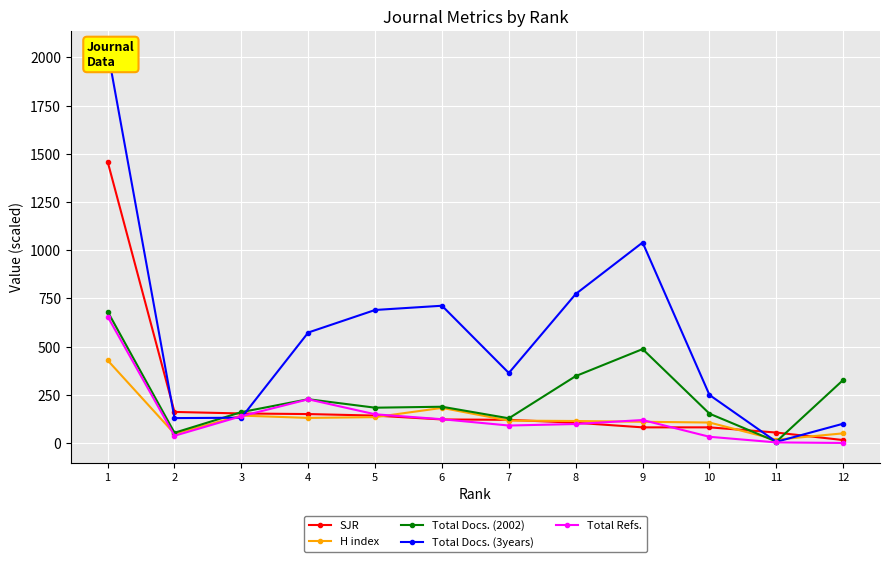

The value of Total Docs. (3years) at 10 is 102.0. True or false?

False